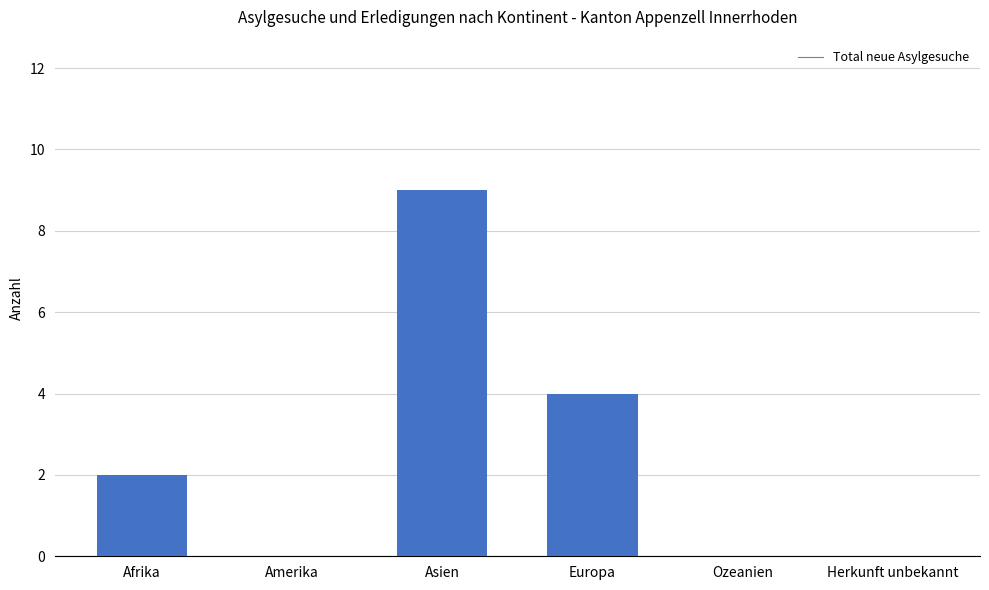

At which category does the chart reach its peak across all series?

Asien